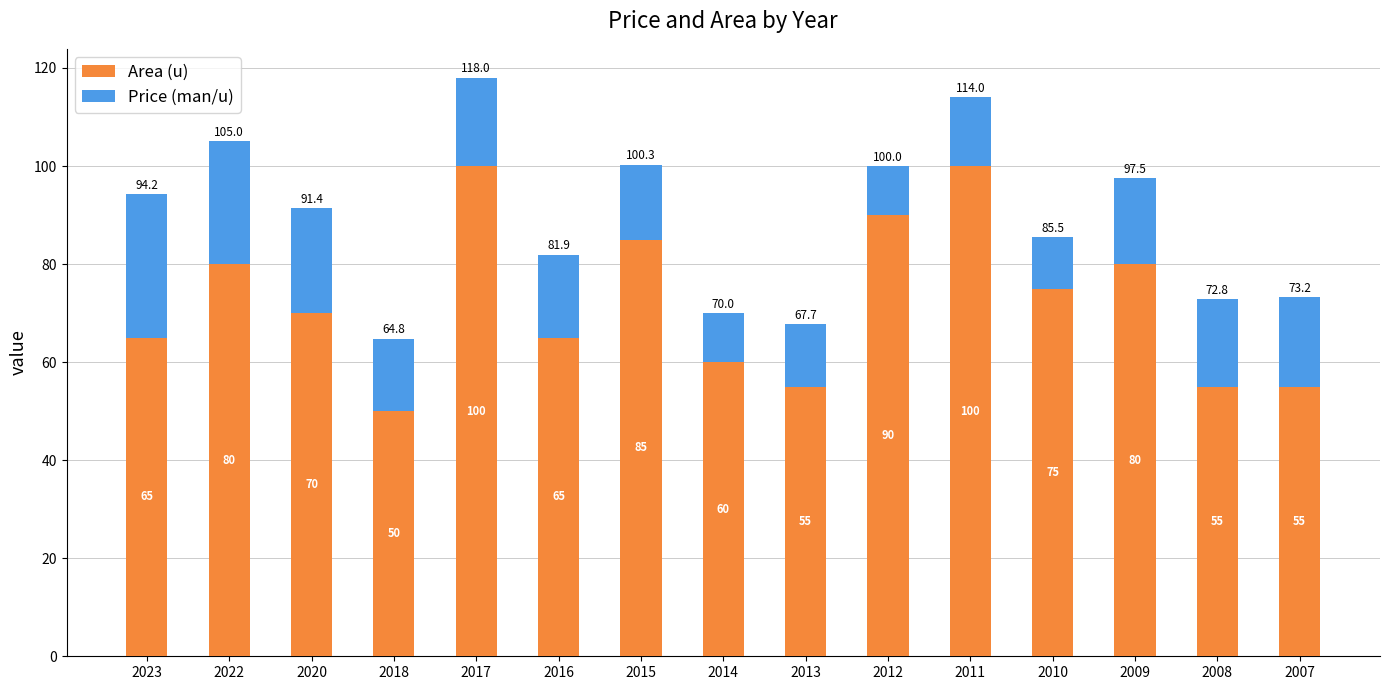

At which label does Area (u) reach its minimum?

2018